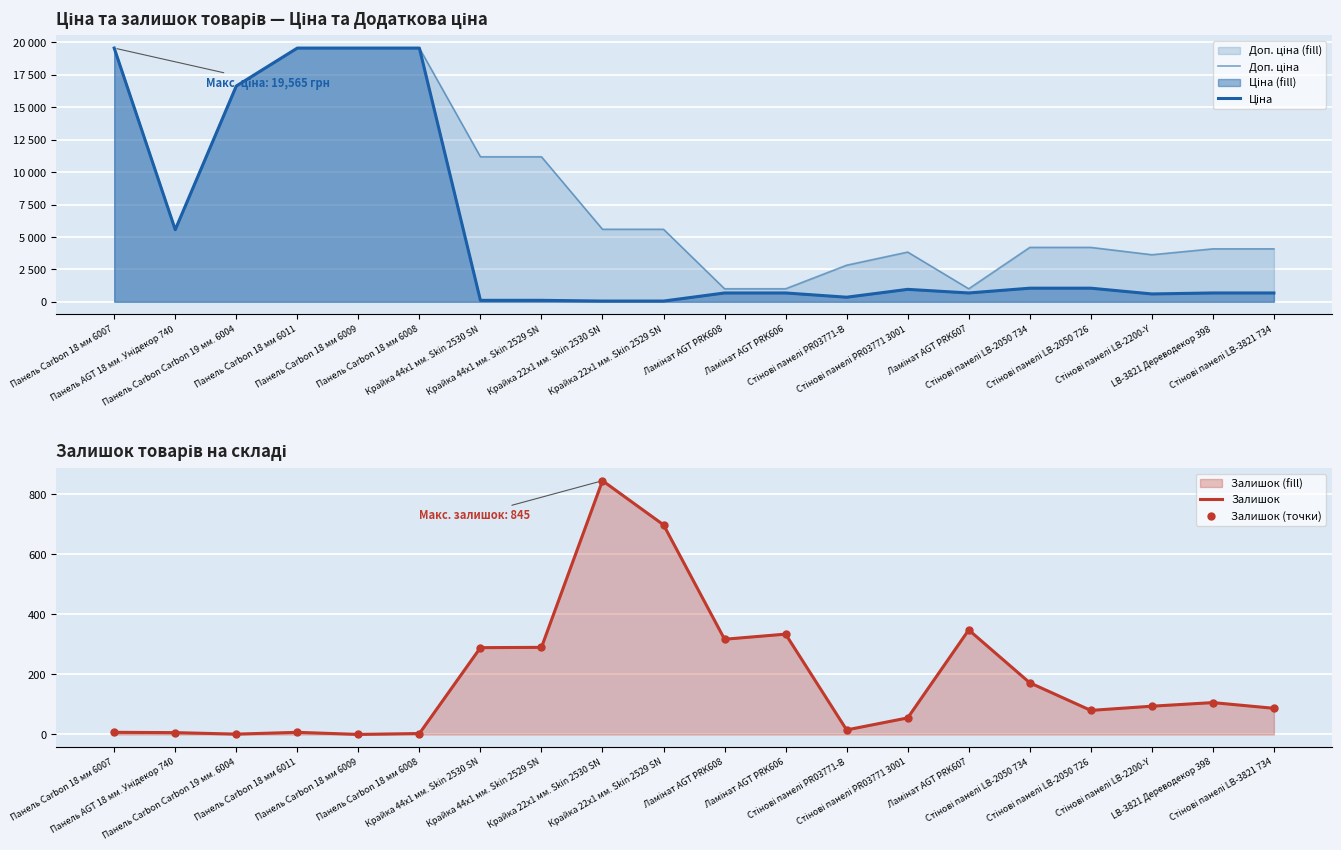

At how many categories does at least one series exceed 7438?

7